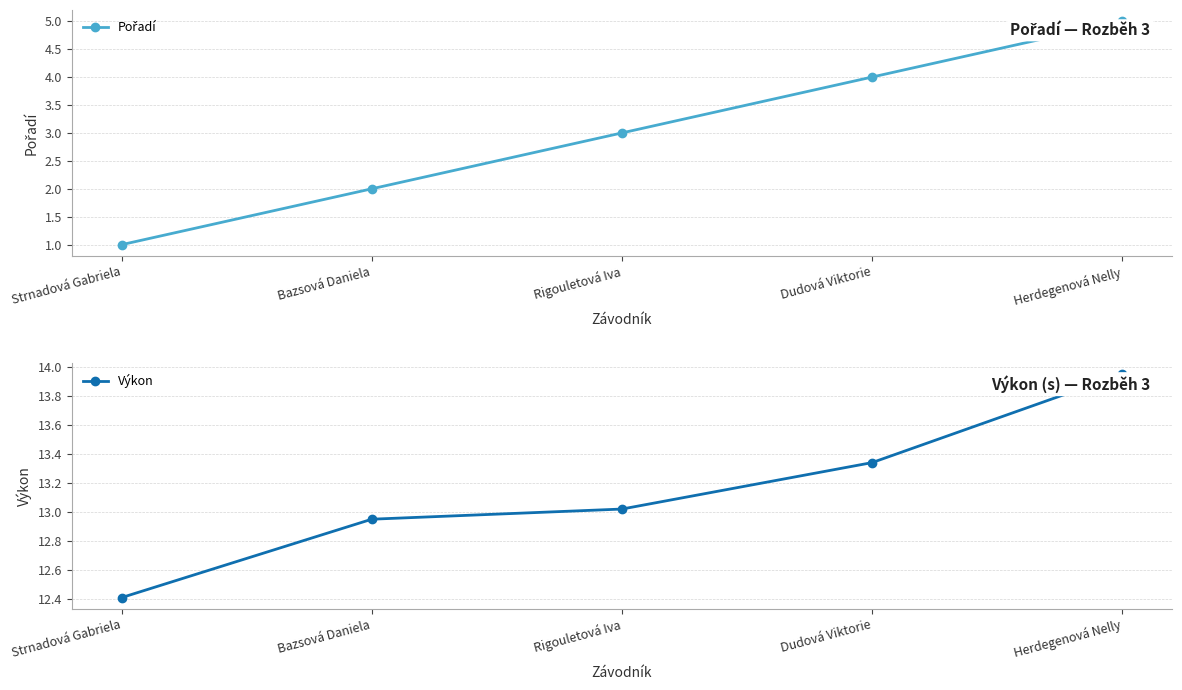

What is the sum of the Pořadí values at Herdegenová Nelly and Dudová Viktorie?

9.0